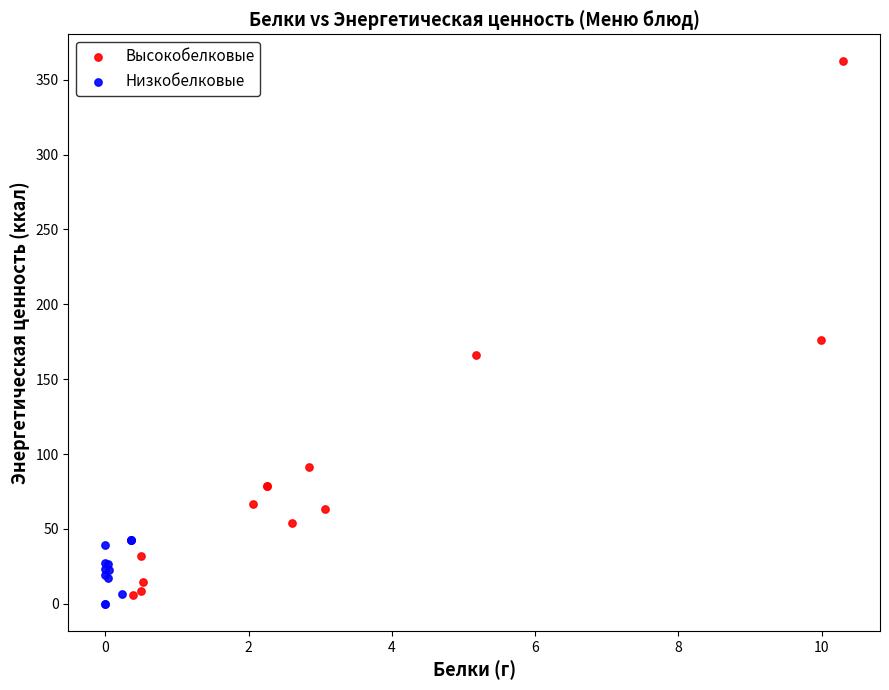

Which series contains the highest Y value?

Высокобелковые